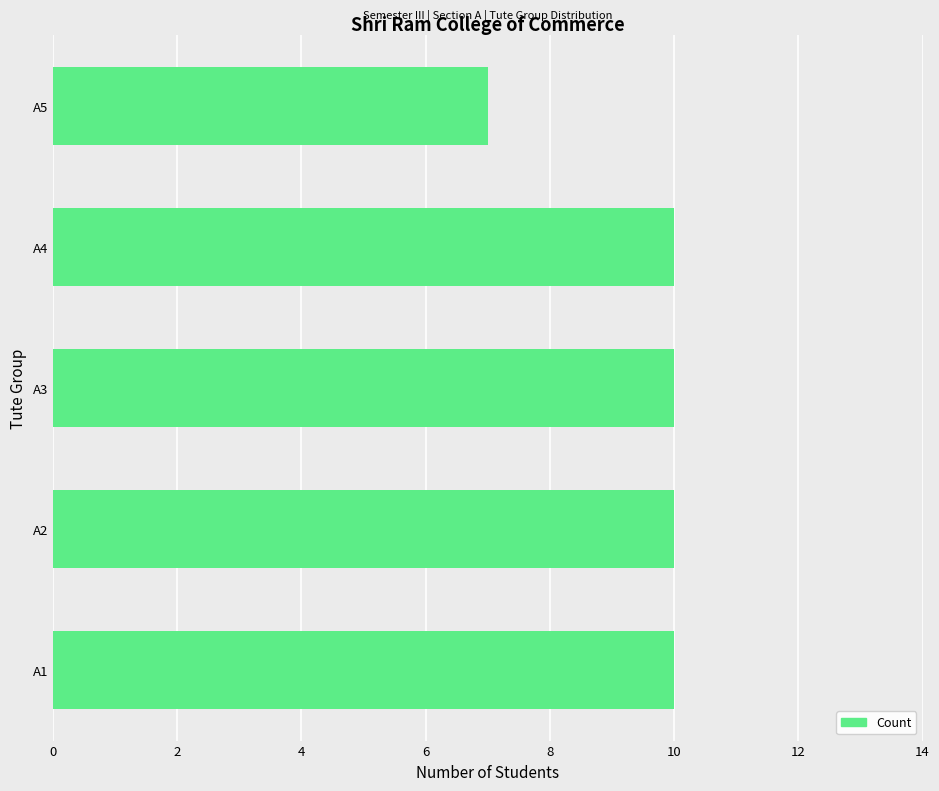

Are the bars horizontal?

Yes